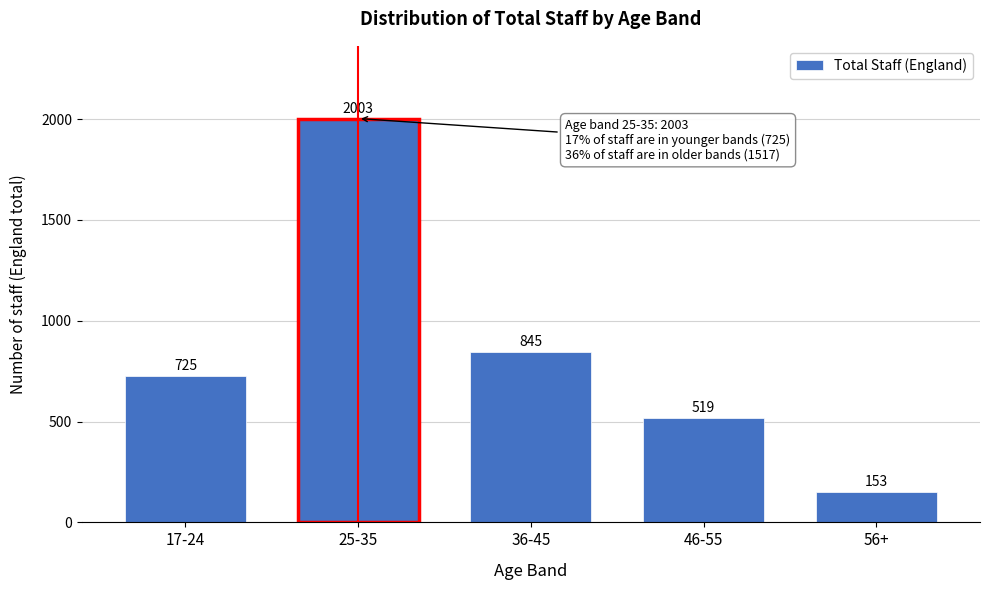

Reading left to right, what are all the values shown in this chart?

17-24=725	25-35=2003	36-45=845	46-55=519	56+=153